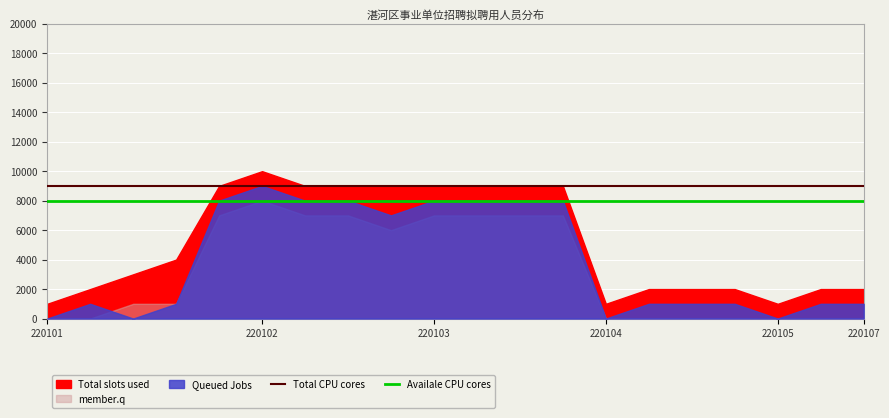

True or false: Total CPU cores and Availale CPU cores intersect in this chart.

False